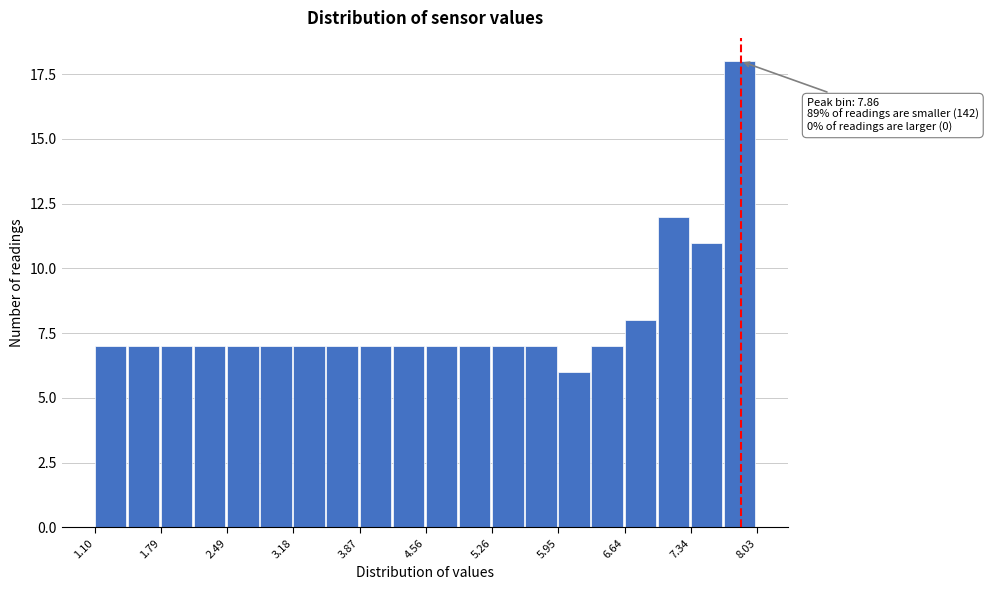

Read against the x-axis, roughly where is the centre of the tallest bar?

7.8